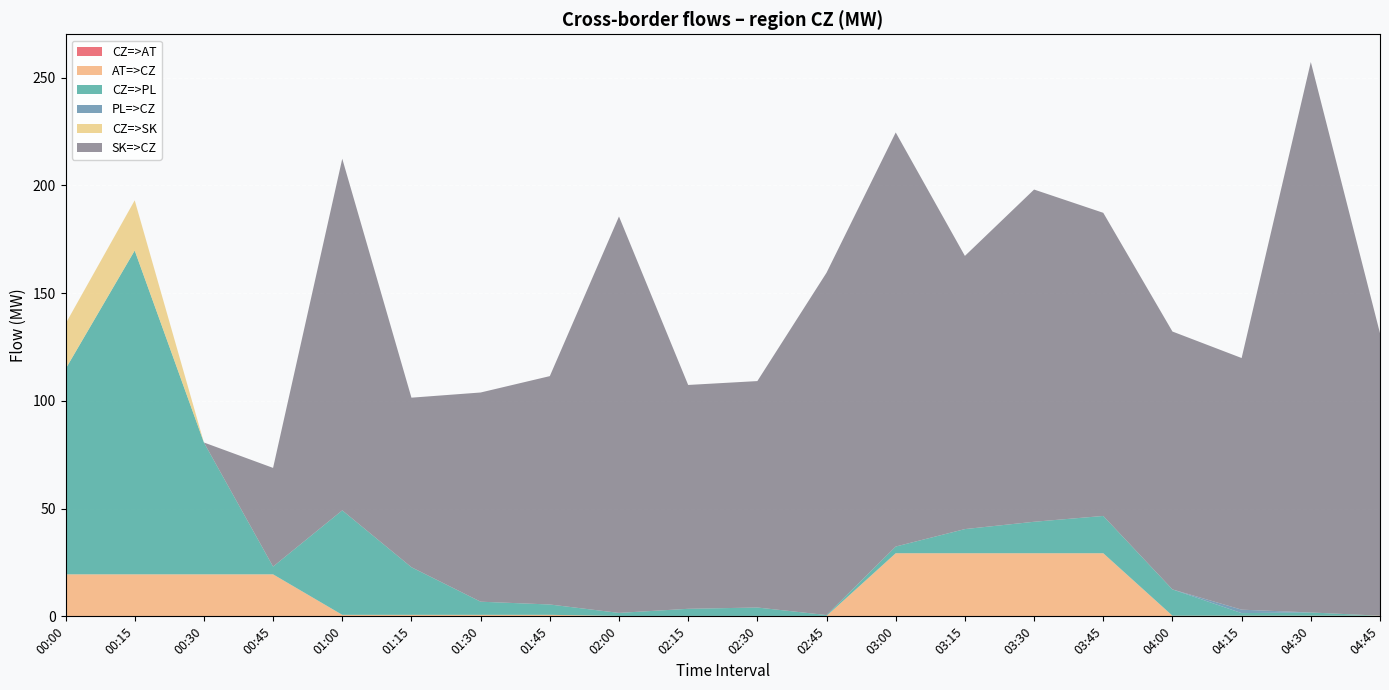

Reading right to left, extract all data points from this chart.

CZ=>AT: 04:45=0.0	04:30=0.0	04:15=0.0	04:00=0.0	03:45=0.0	03:30=0.0	03:15=0.0	03:00=0.0	02:45=0.0	02:30=0.0	02:15=0.0	02:00=0.0	01:45=0.0	01:30=0.0	01:15=0.0	01:00=0.0	00:45=0.0	00:30=0.0	00:15=0.0	00:00=0.0
AT=>CZ: 04:45=0.3	04:30=0.3	04:15=0.3	04:00=0.3	03:45=29.3	03:30=29.3	03:15=29.3	03:00=29.3	02:45=0.2	02:30=0.2	02:15=0.2	02:00=0.2	01:45=0.7	01:30=0.7	01:15=0.7	01:00=0.7	00:45=19.5	00:30=19.5	00:15=19.5	00:00=19.5
CZ=>PL: 04:45=0.0	04:30=1.5	04:15=1.2	04:00=12.2	03:45=17.3	03:30=14.6	03:15=11.2	03:00=3.1	02:45=0.4	02:30=3.9	02:15=3.3	02:00=1.4	01:45=4.8	01:30=6.1	01:15=22.1	01:00=48.5	00:45=3.6	00:30=61.2	00:15=150.3	00:00=95.3
PL=>CZ: 04:45=0.0	04:30=0.0	04:15=1.6	04:00=0.0	03:45=0.0	03:30=0.0	03:15=0.0	03:00=0.0	02:45=0.0	02:30=0.0	02:15=0.0	02:00=0.0	01:45=0.0	01:30=0.0	01:15=0.0	01:00=0.0	00:45=0.0	00:30=0.0	00:15=0.0	00:00=0.0
CZ=>SK: 04:45=0.0	04:30=0.0	04:15=0.0	04:00=0.0	03:45=0.0	03:30=0.0	03:15=0.0	03:00=0.0	02:45=0.0	02:30=0.0	02:15=0.0	02:00=0.0	01:45=0.0	01:30=0.0	01:15=0.0	01:00=0.0	00:45=0.0	00:30=0.0	00:15=23.3	00:00=21.0
SK=>CZ: 04:45=131.1	04:30=255.5	04:15=116.8	04:00=119.7	03:45=140.7	03:30=154.2	03:15=126.8	03:00=192.2	02:45=158.9	02:30=105.1	02:15=103.9	02:00=184.0	01:45=106.0	01:30=97.1	01:15=78.7	01:00=163.2	00:45=45.8	00:30=0.0	00:15=0.0	00:00=0.0